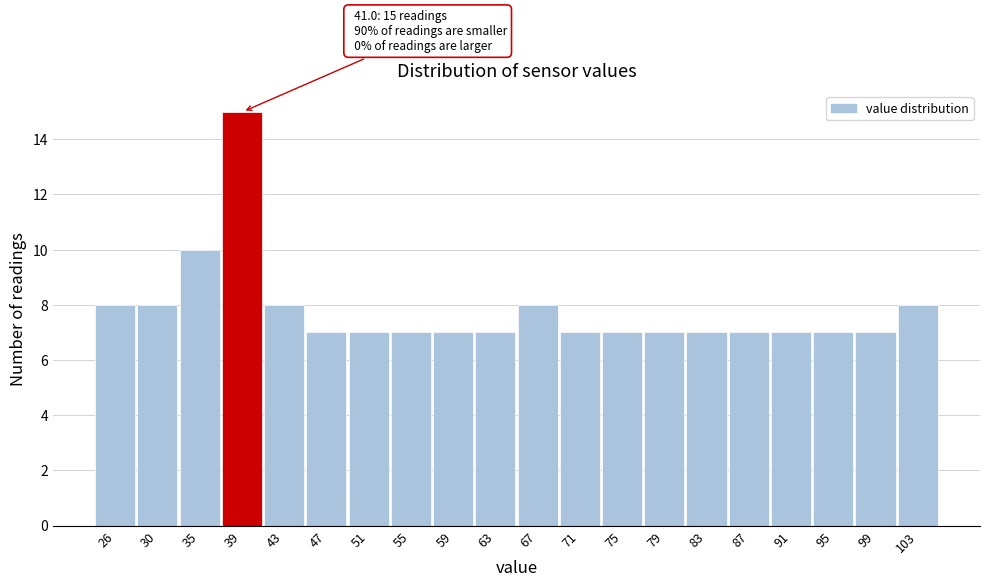

Reading left to right, extract all data points from this chart.

26=8	30=8	35=10	39=15	43=8	47=7	51=7	55=7	59=7	63=7	67=8	71=7	75=7	79=7	83=7	87=7	91=7	95=7	99=7	103=8